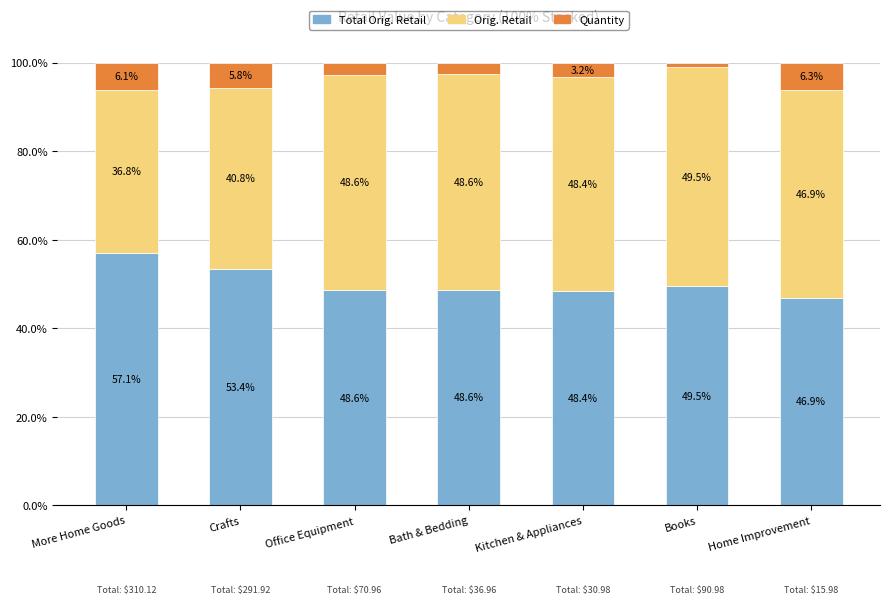

How many categories are shown in the chart?

7